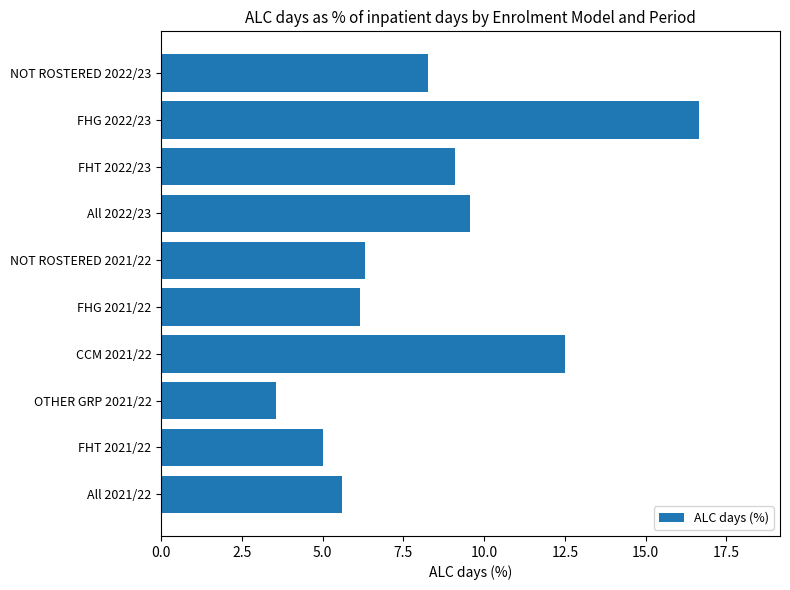

Which category has the highest value across all series?

FHG 2022/23